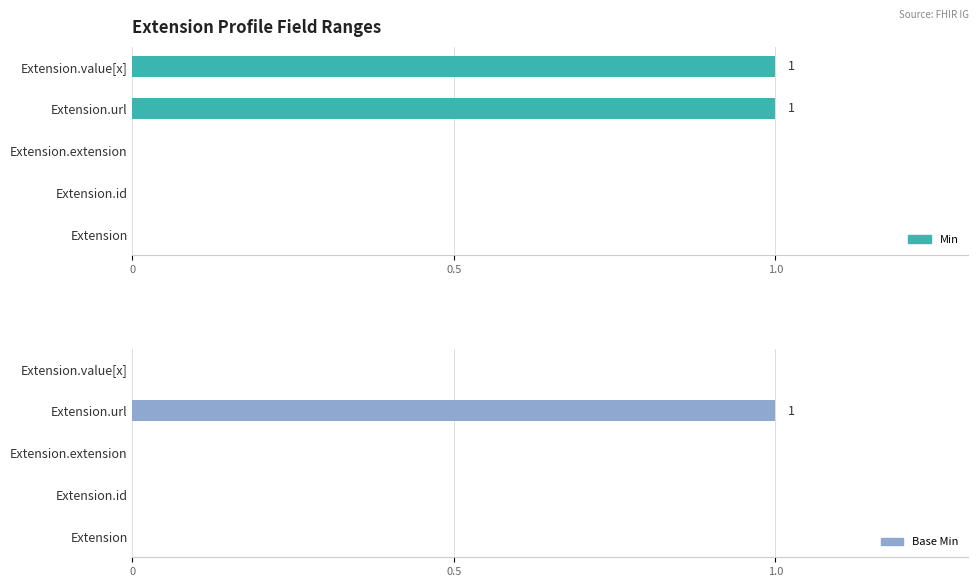

What is the maximum value shown in the chart?

1